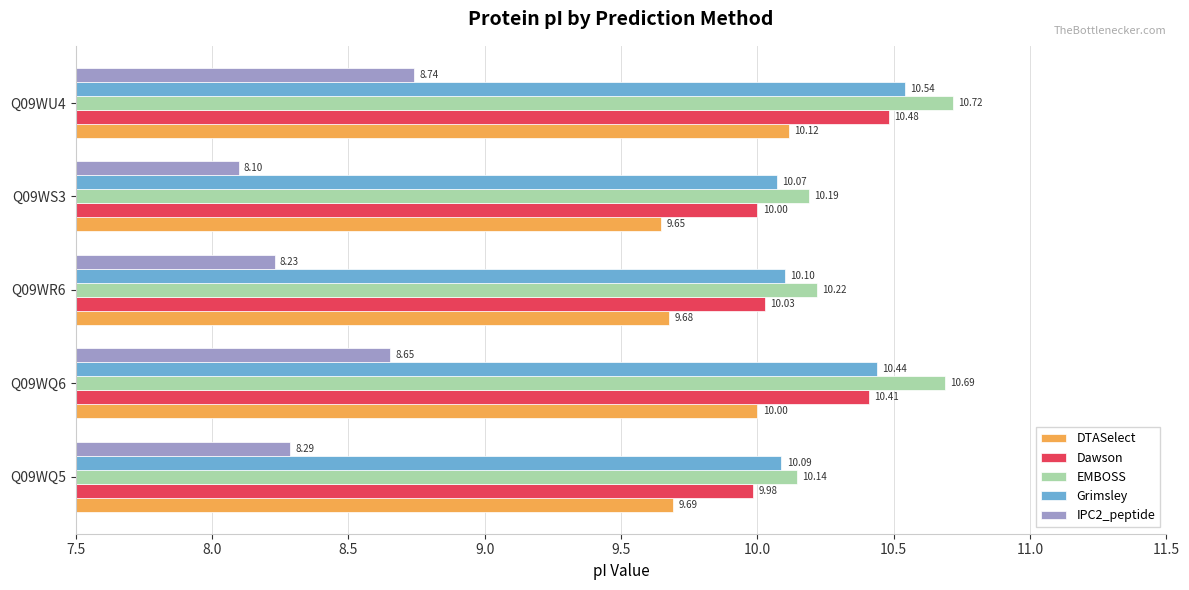

What are all the series names shown in the legend?

DTASelect, Dawson, EMBOSS, Grimsley, IPC2_peptide